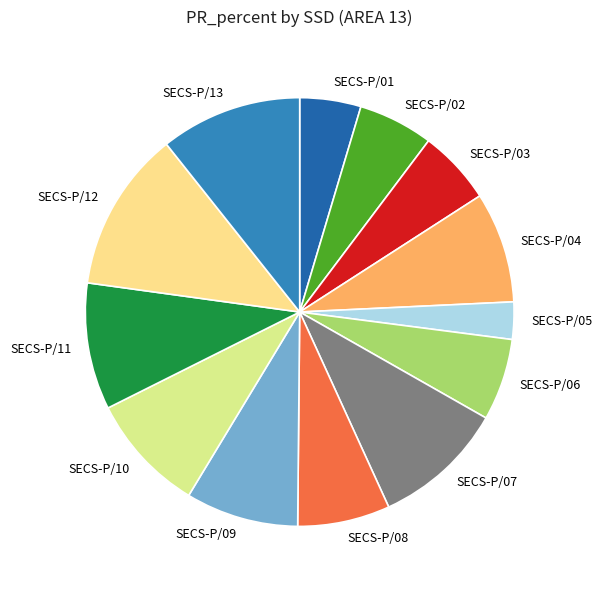

Approximately how many times larger is the value at SECS-P/08 compared to SECS-P/11?

0.7